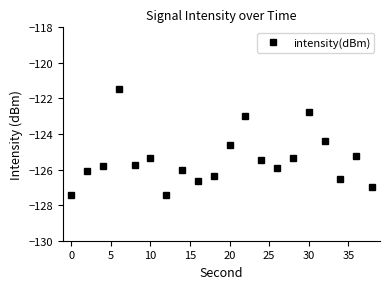

What is the minimum value shown in the chart?

-127.4